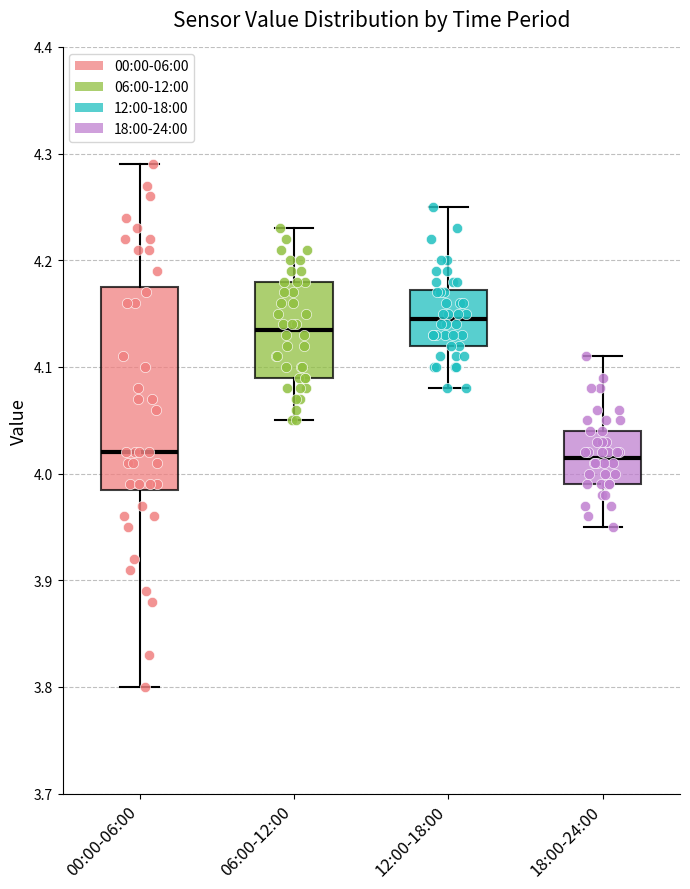

Comparing the boxes themselves (not the whiskers), which one is the tallest?

00:00-06:00